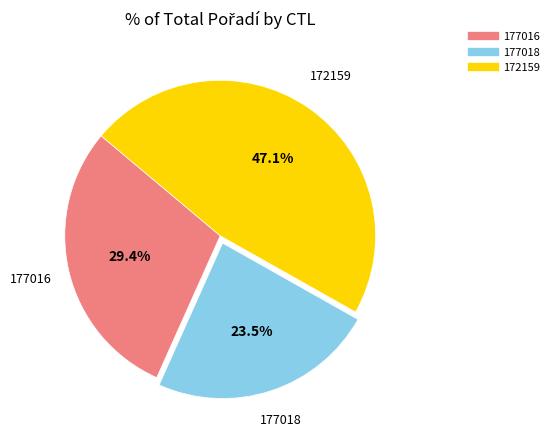

Combined, do 172159 and 177018 account for over 50%?

Yes